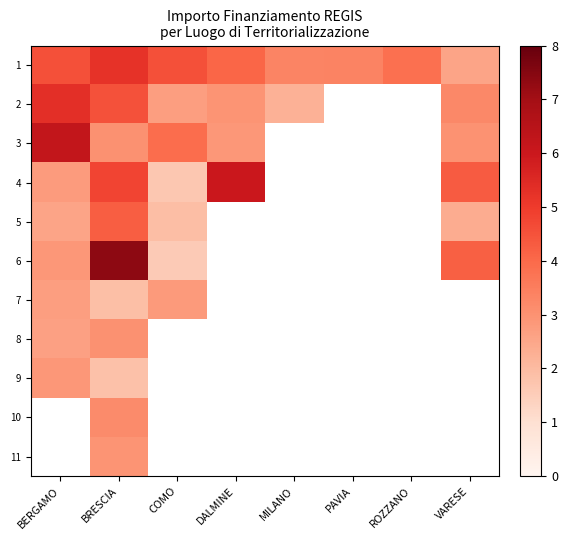

What is the minimum value shown in the chart?

1.6